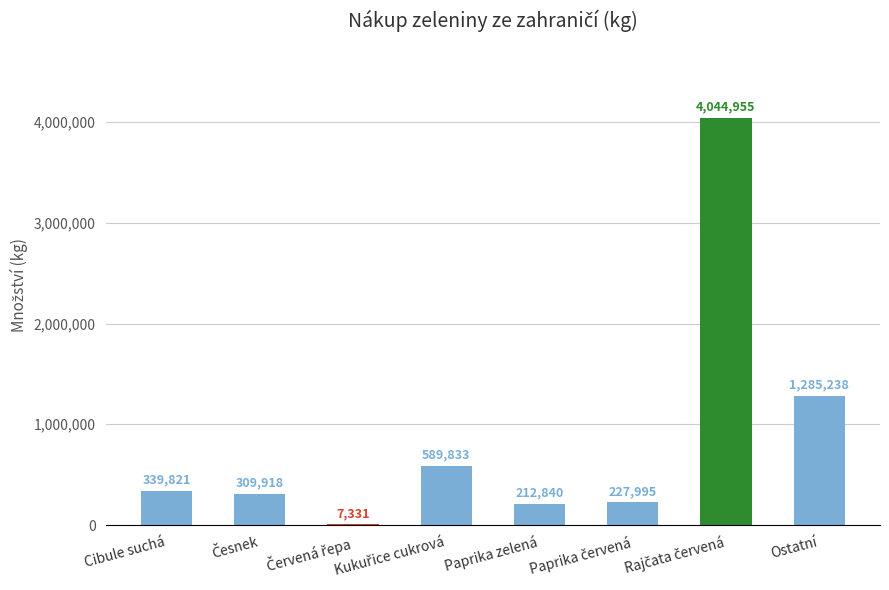

At which label is the value closest to 2026143?

Ostatní